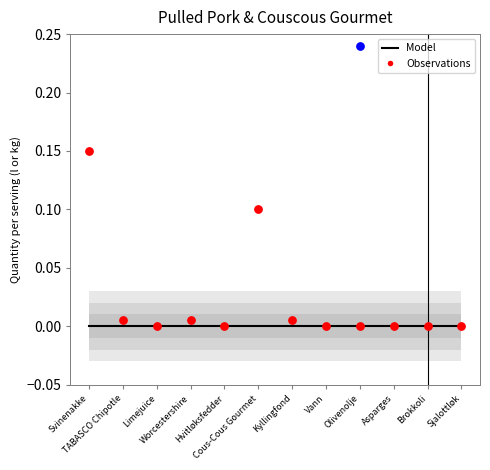

At how many categories does at least one series exceed 0?

5